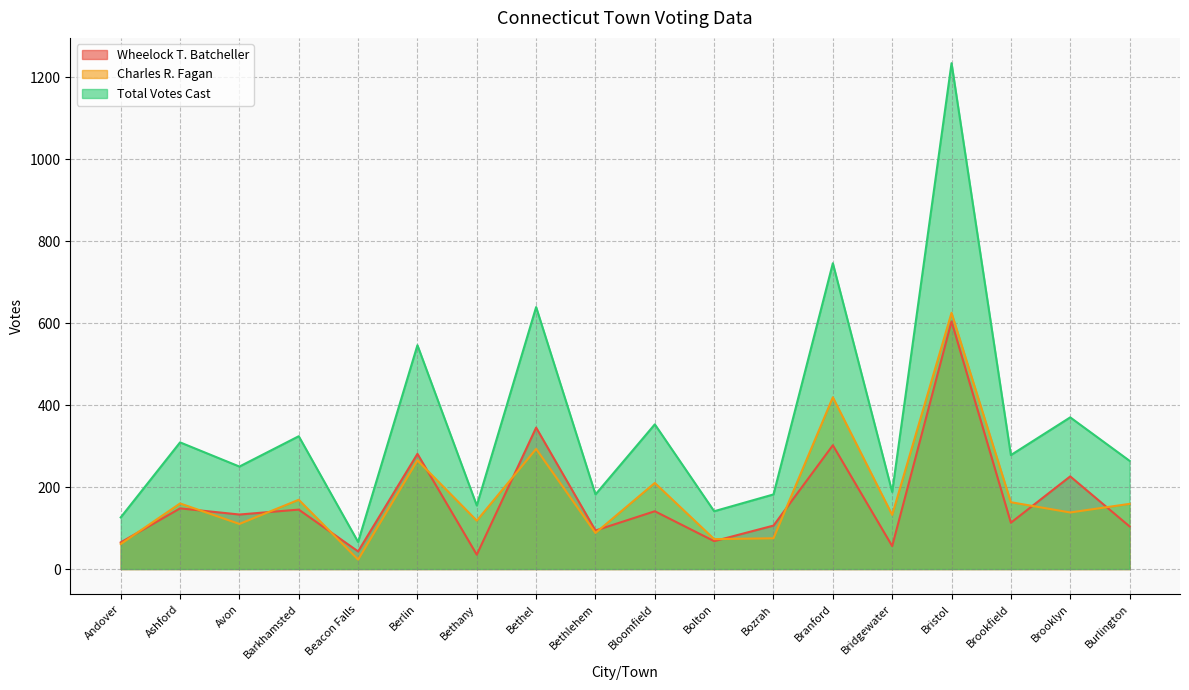

How many lines are shown in the chart?

3